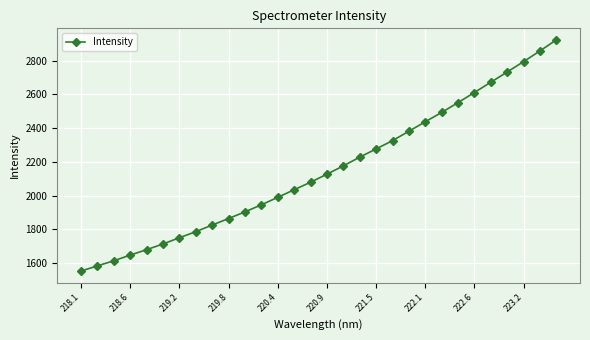

What is the sum of all values?

64571.0